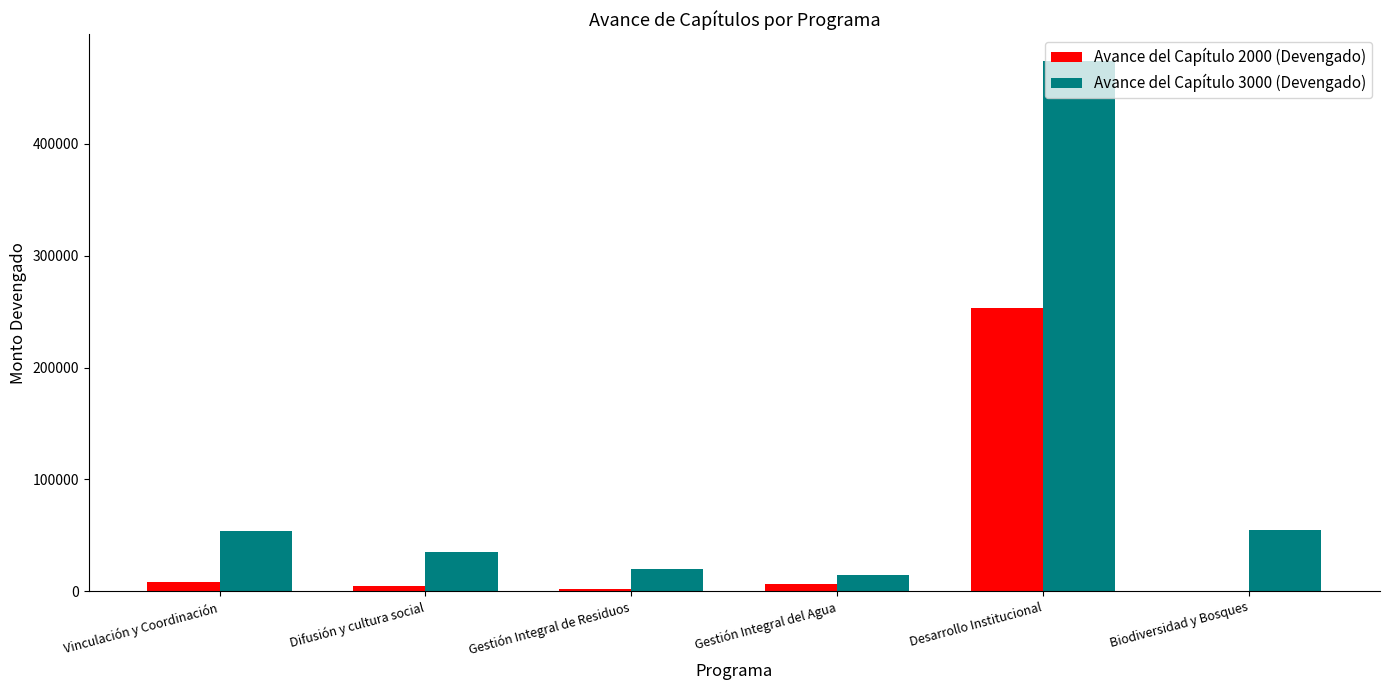

True or false: Avance del Capítulo 2000 (Devengado) has a value of 253011.7 at Desarrollo Institucional.

True